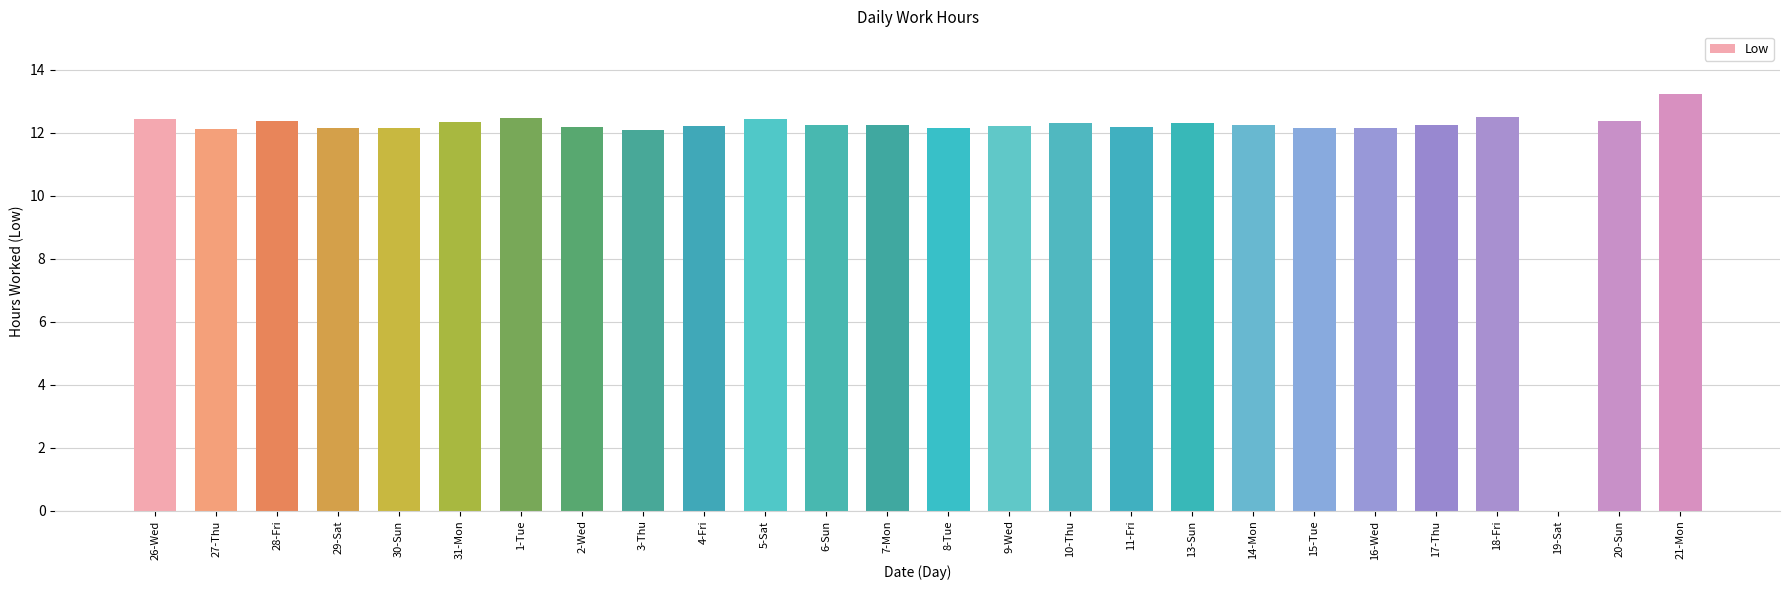

What is the maximum value shown in the chart?

13.2